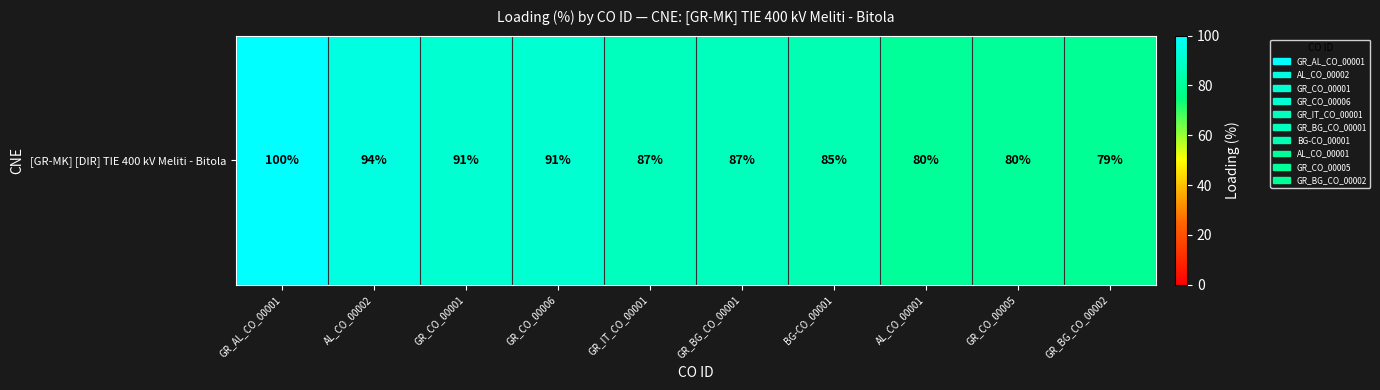

Which has a higher value, BG-CO_00001 or GR_BG_CO_00001?

GR_BG_CO_00001